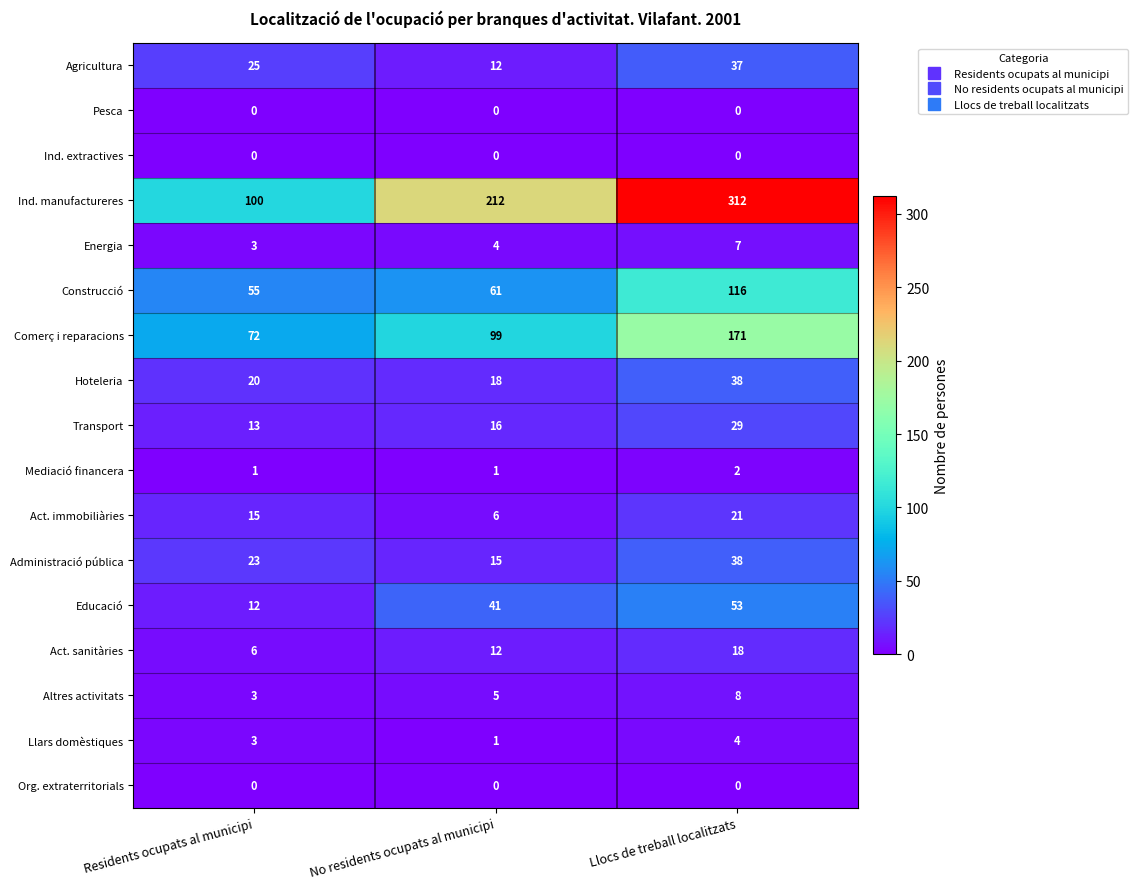

List the labels in order of Transport value, smallest first.

Residents ocupats al municipi, No residents ocupats al municipi, Llocs de treball localitzats